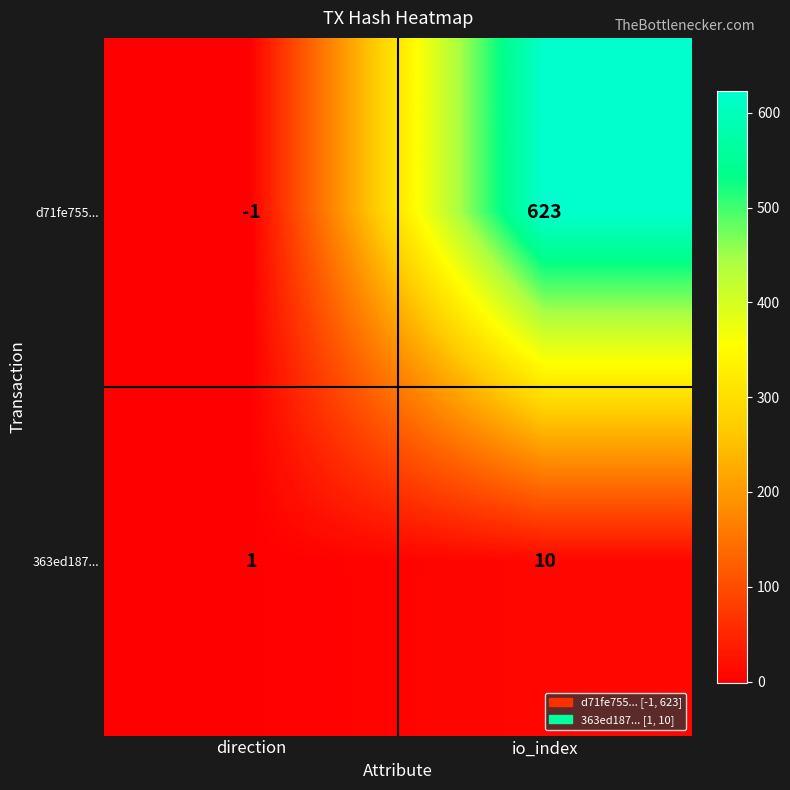

What is the sum of all 363ed187... values?

11